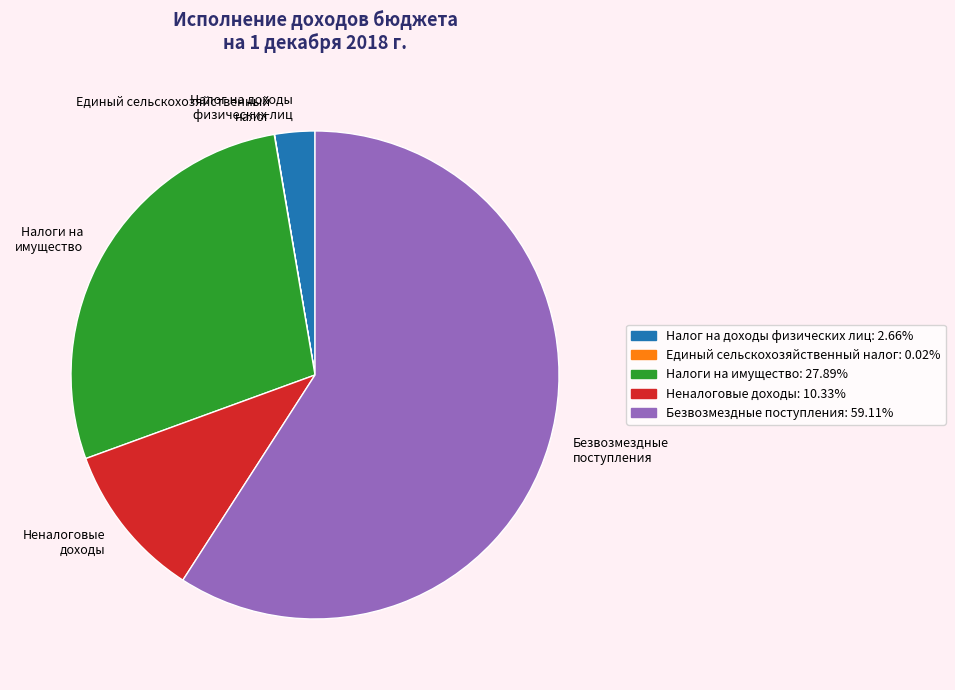

What is the largest slice in the pie chart?

Безвозмездные поступления